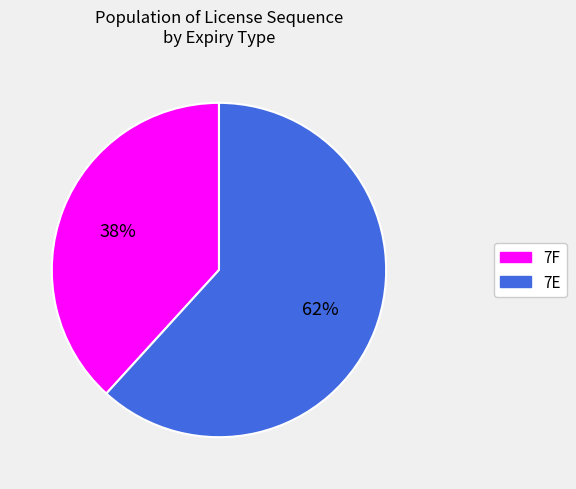

To the nearest percent, what percentage of the pie is 7E?

62%